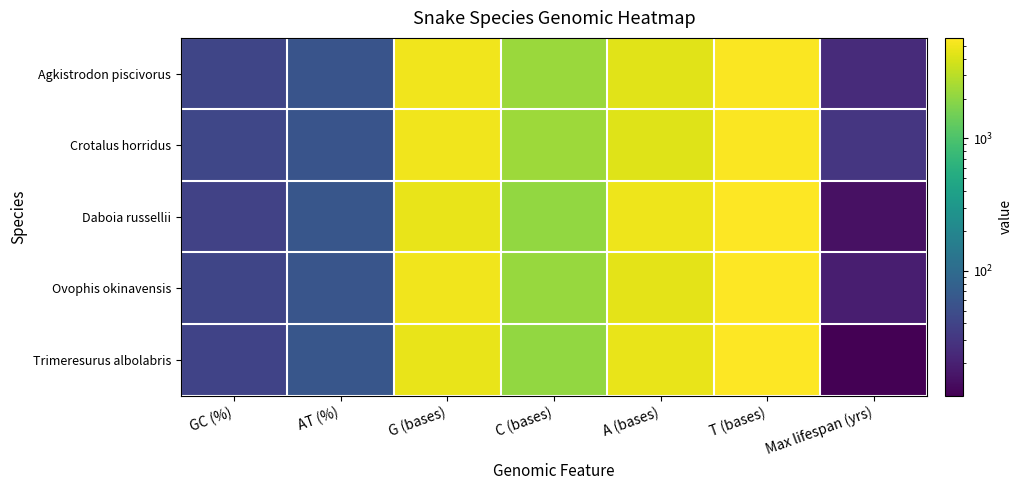

What is the greatest value displayed?

5751.0